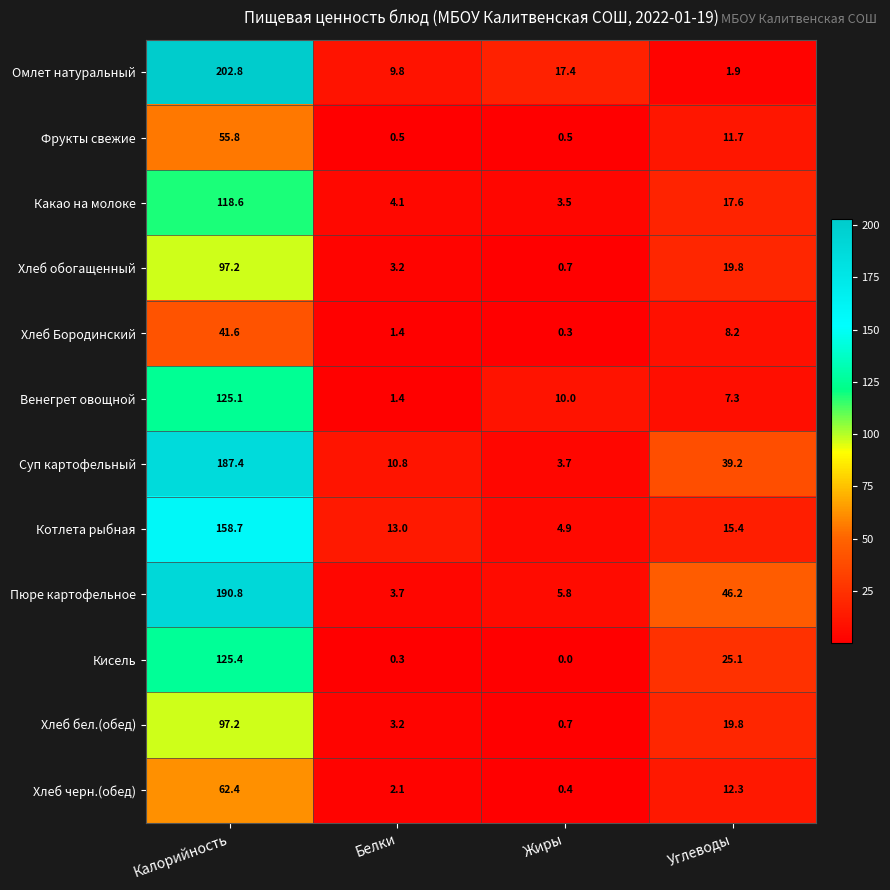

Which category has the lowest value in the Хлеб бел.(обед) series?

Жиры